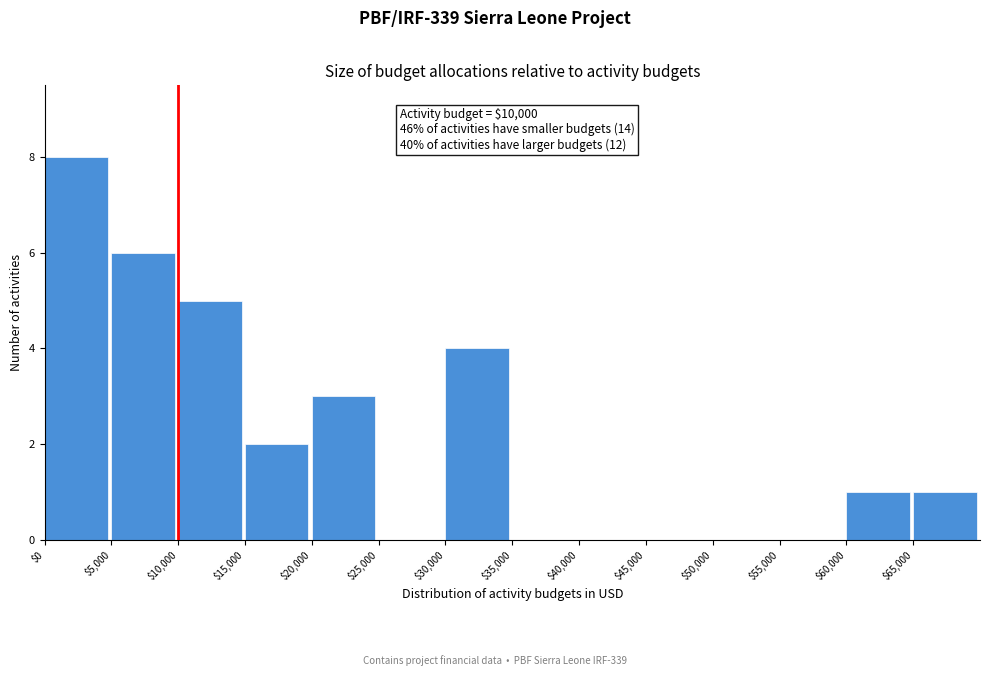

Which range on the x-axis has the tallest bar?

0 to 5000